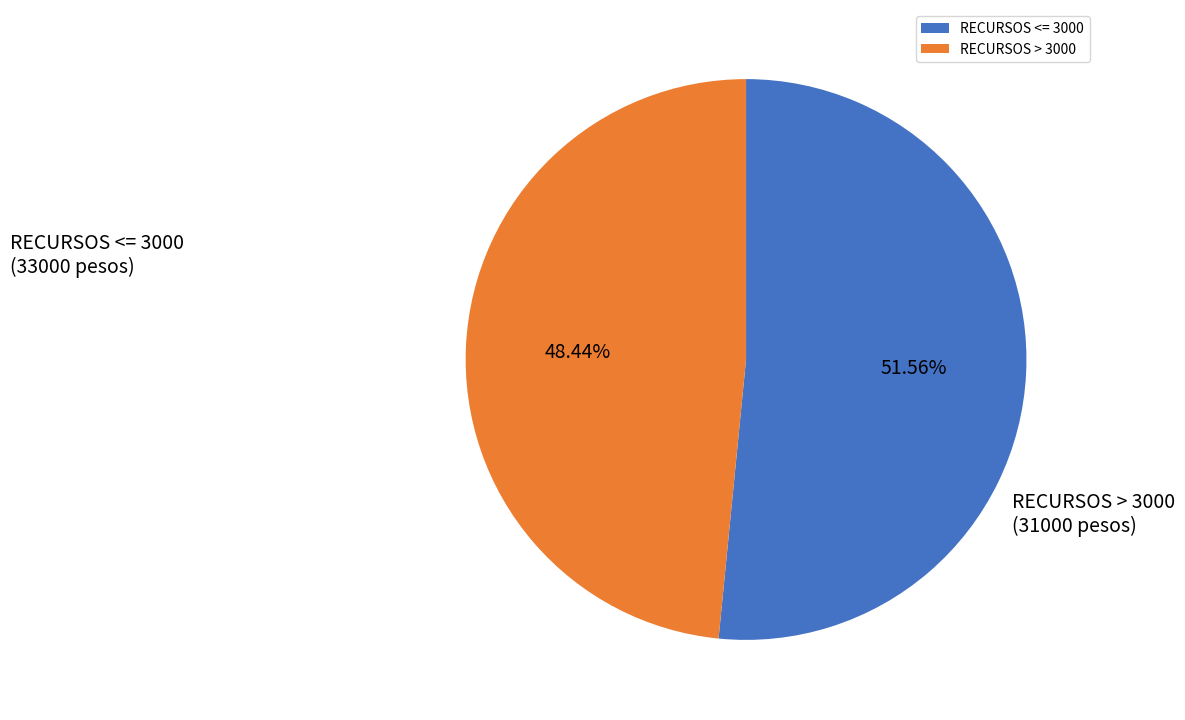

Which slice represents more than half of the pie?

RECURSOS <= 3000